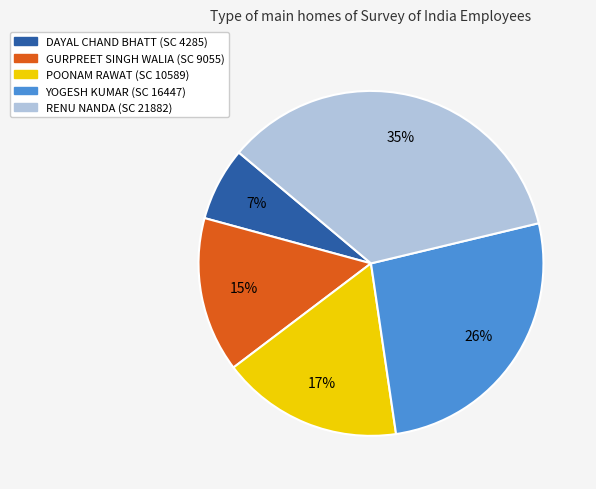

Combined, do RENU NANDA and DAYAL CHAND BHATT account for over 50%?

No